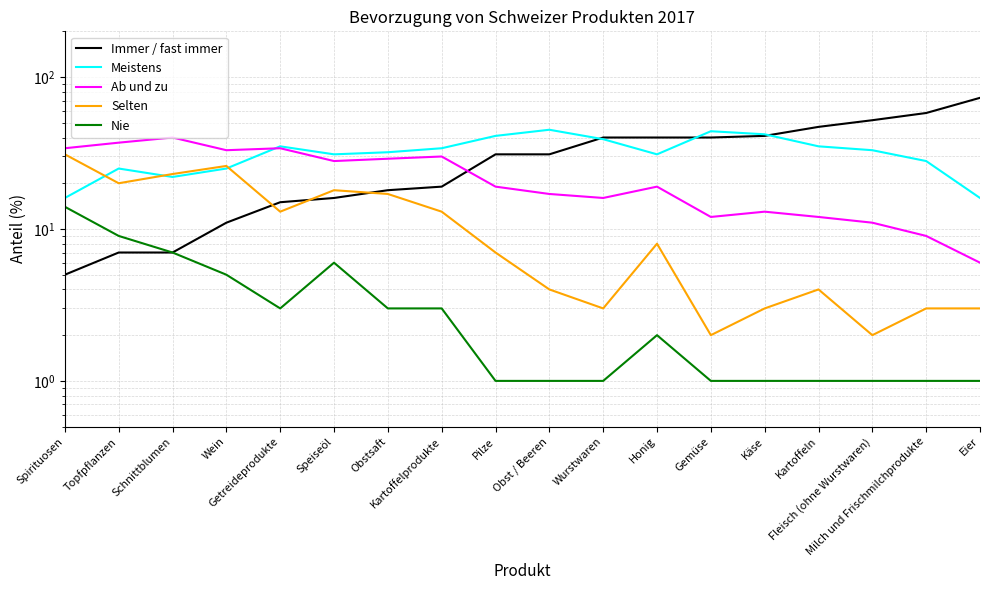

True or false: Nie has more than 0 points higher than both neighbors.

True